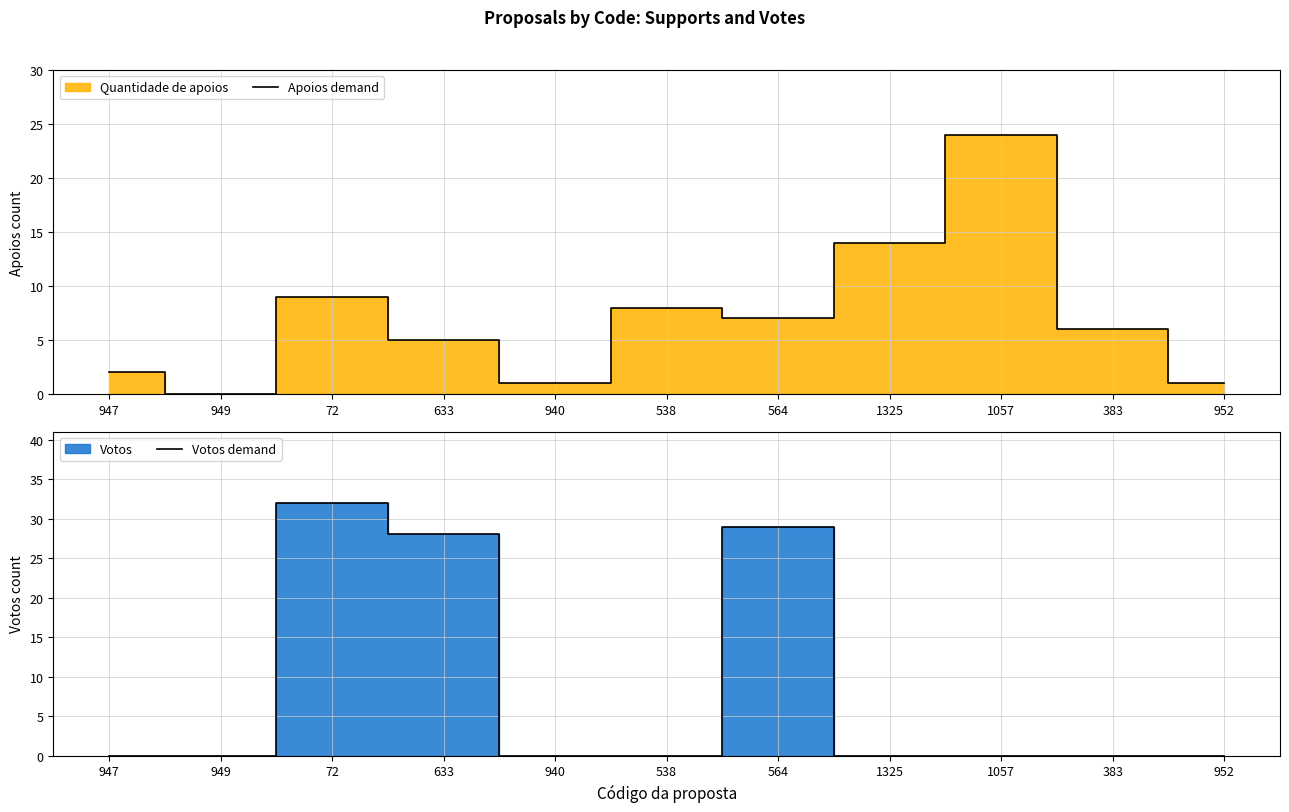

True or false: Apoios demand has a value of 2 at 952.

False